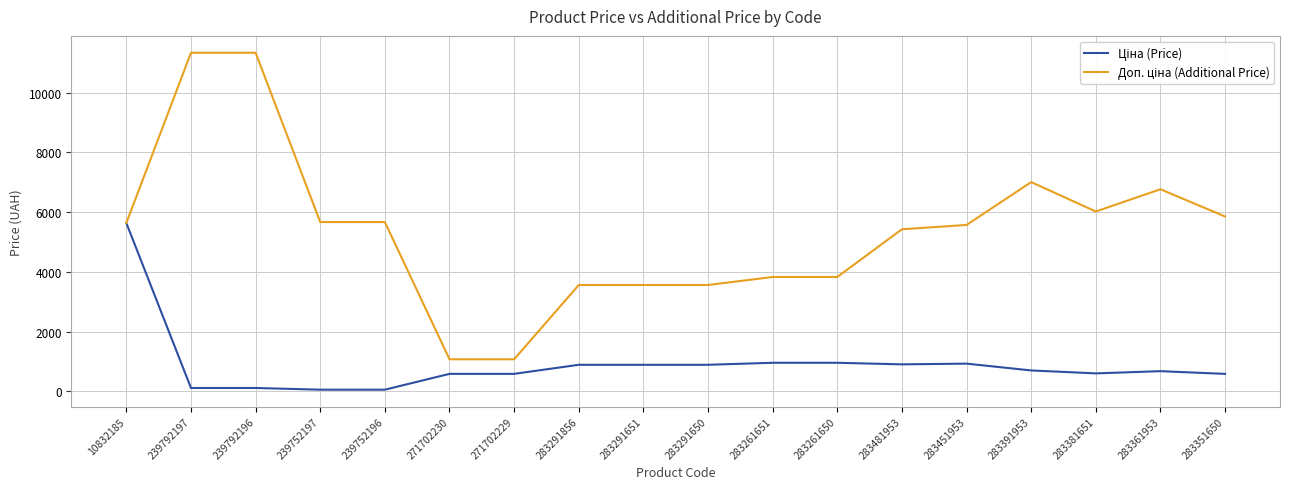

What is the maximum value shown in the chart?

11334.0